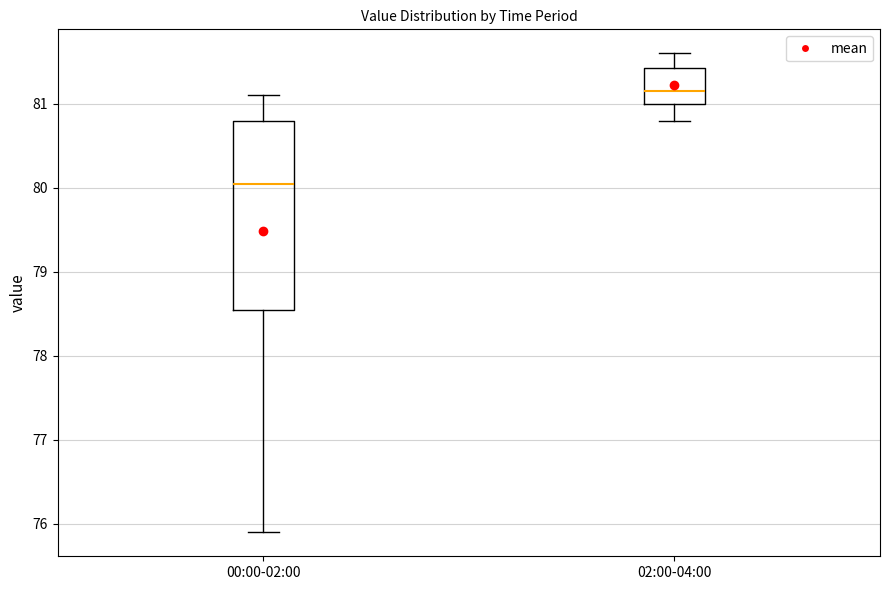

Comparing the boxes themselves (not the whiskers), which one is the tallest?

00:00-02:00